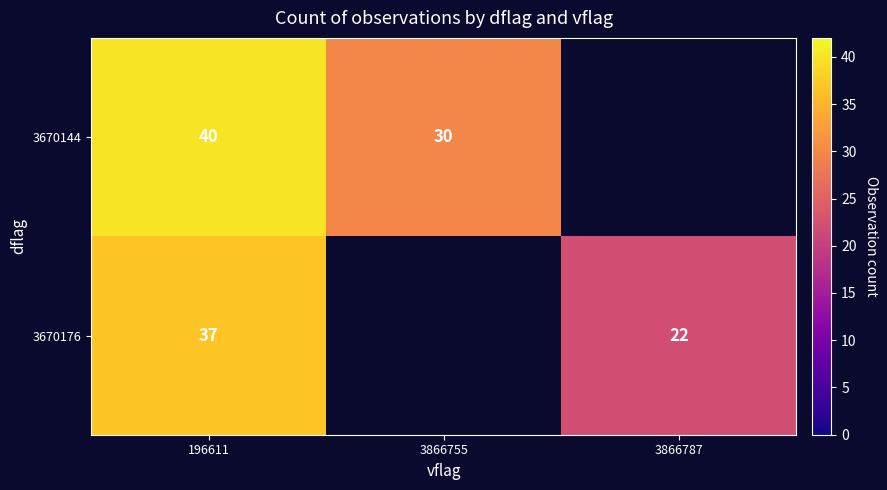

Count the number of data series in this chart.

2